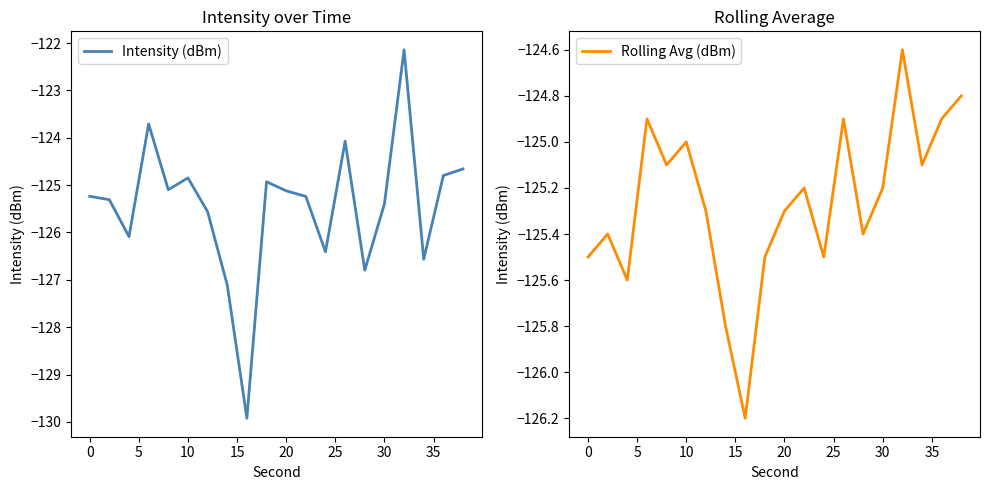

What are all the series names shown in the legend?

Intensity (dBm), Rolling Avg (dBm)